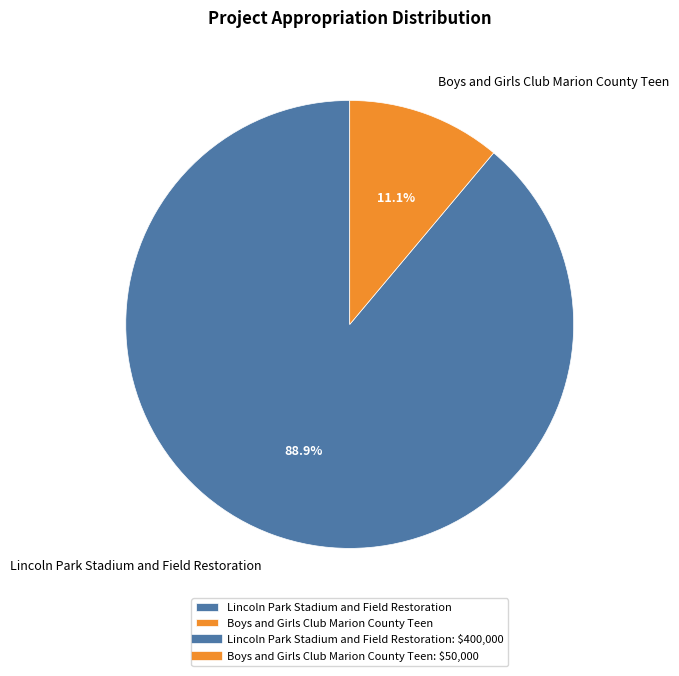

Do Boys and Girls Club Marion County Teen and Lincoln Park Stadium and Field Restoration together represent more than half of the pie?

Yes